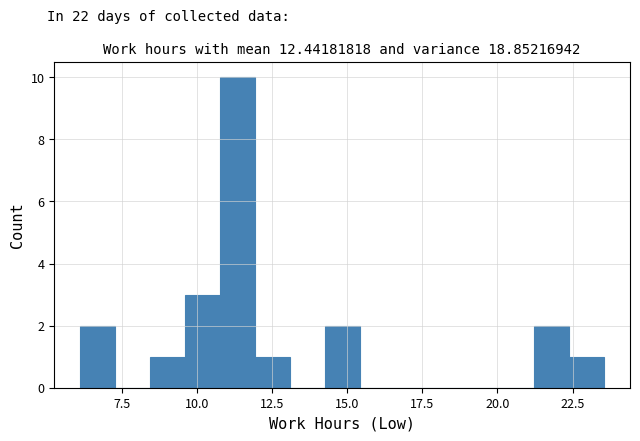

Around what value on the x-axis is the tallest bar? Give the approximate position of its centre, as read against the axis.

11.5